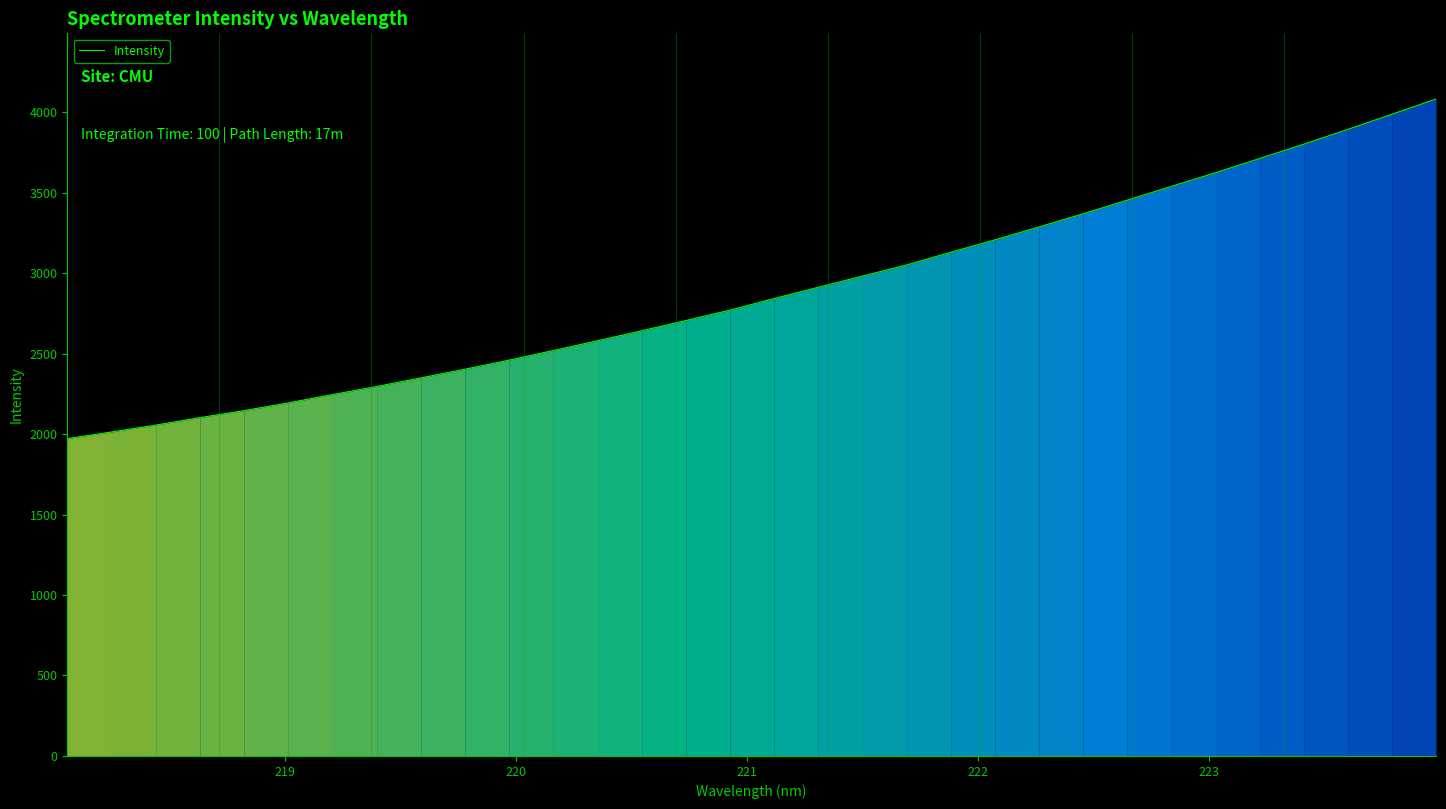

What is the difference between the maximum and minimum values?

2109.5